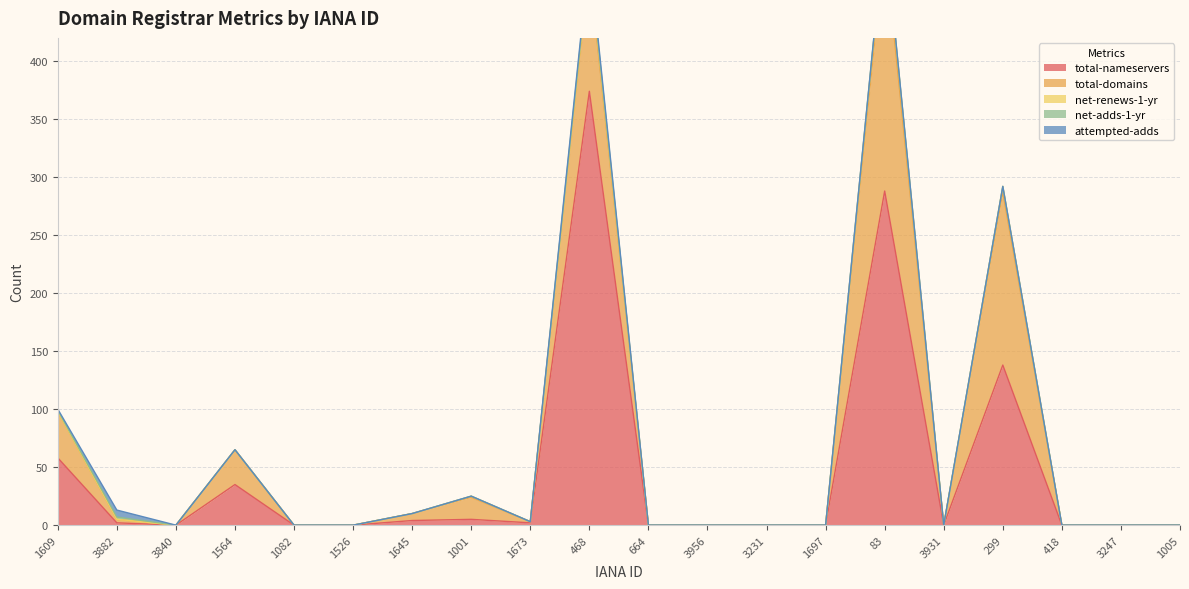

Does the chart have visible grid lines?

Yes